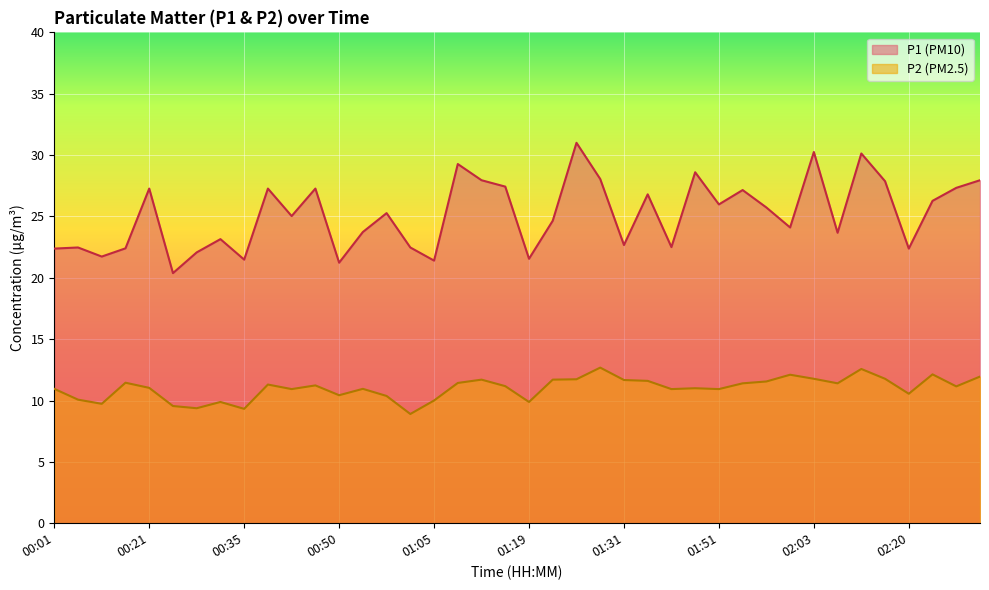

Count the number of categories in the chart.

40